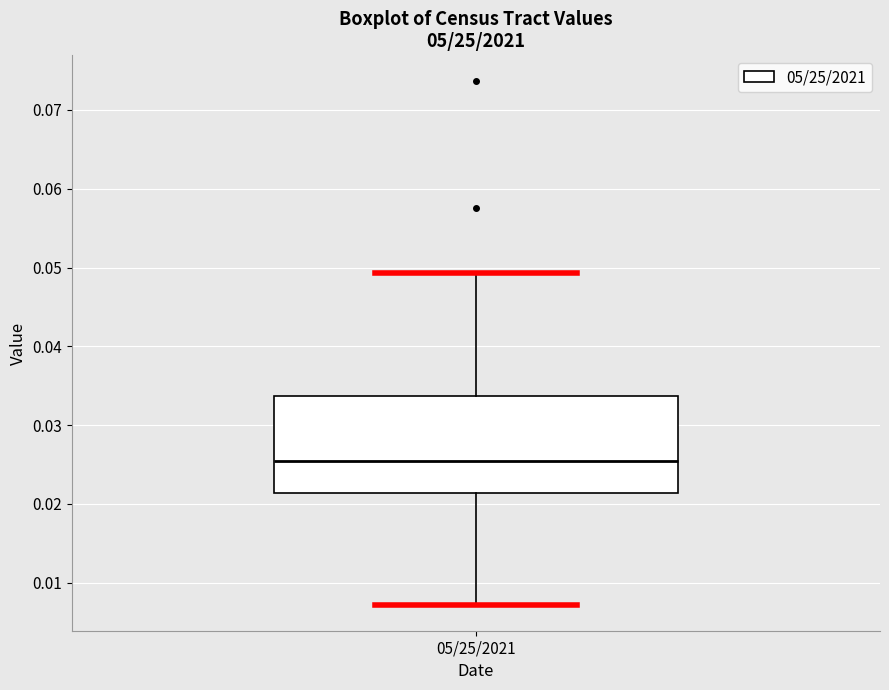

Where is the upper edge of the box for 05/25/2021 on the y-axis? The values are not printed on the chart, so give them approximately, as read against the axis.

0.034